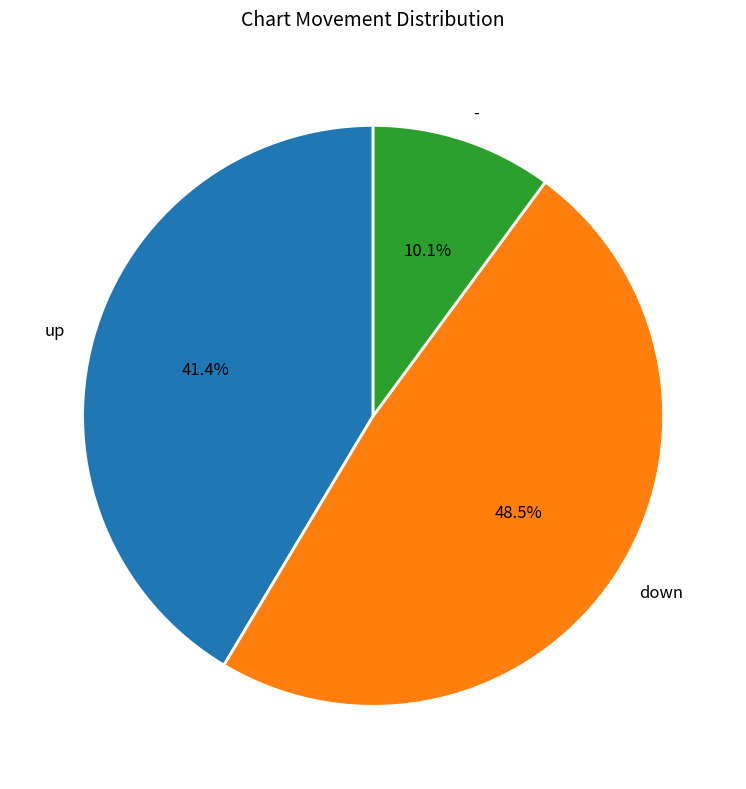

To the nearest percent, what percentage of the pie is -?

10%